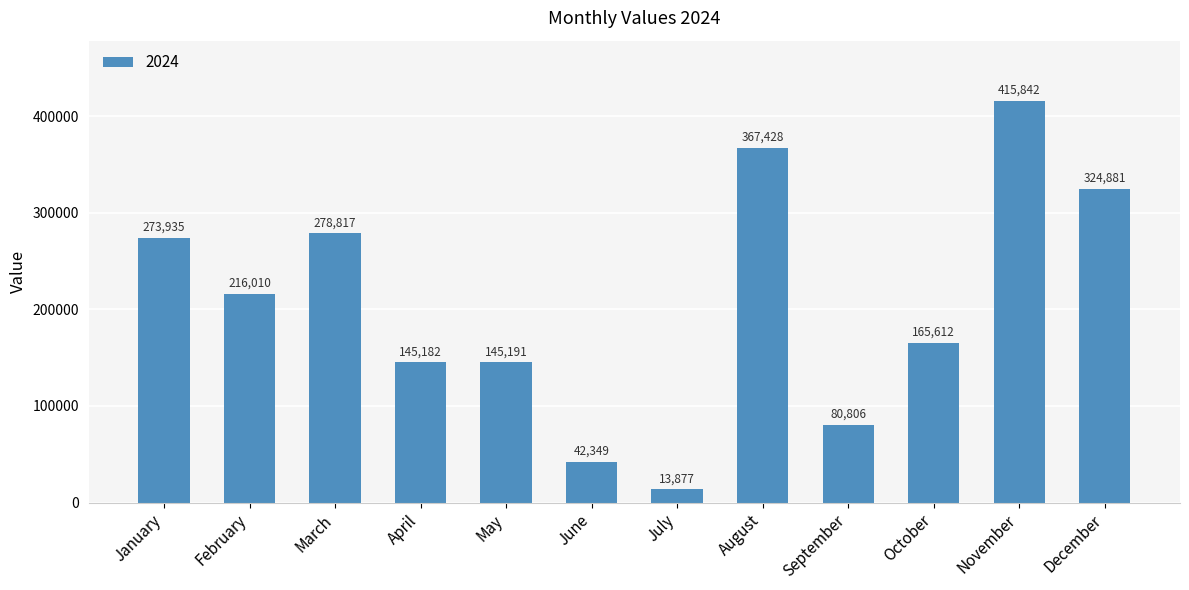

Rank the categories by value from lowest to highest.

July, June, September, April, May, October, February, January, March, December, August, November